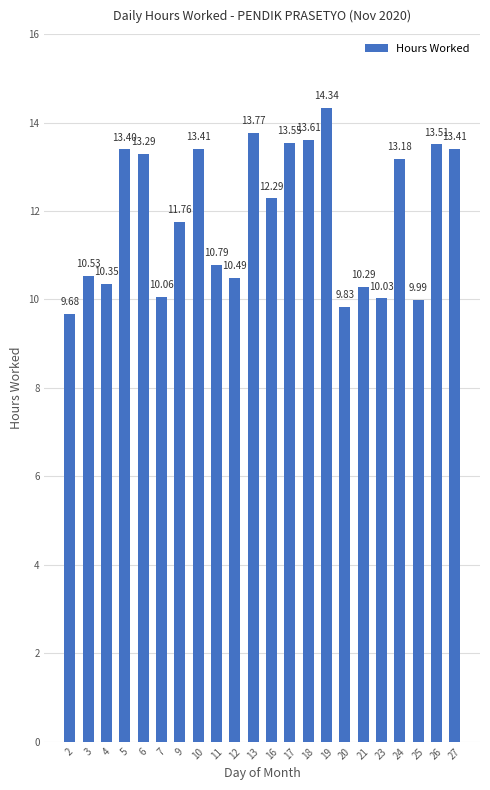

What is the ratio of the value at 5 to the value at 3?

1.3